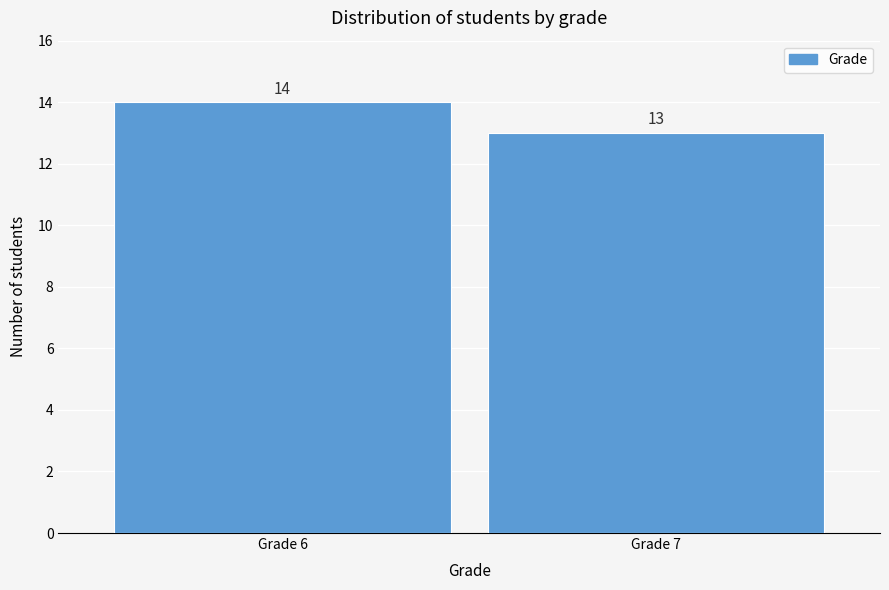

Reading left to right, what are all the values shown in this chart?

Grade 6=14	Grade 7=13